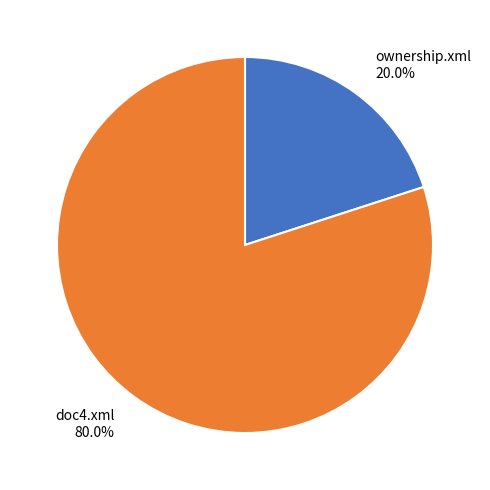

Is it true that doc4.xml is 74% of the pie?

False